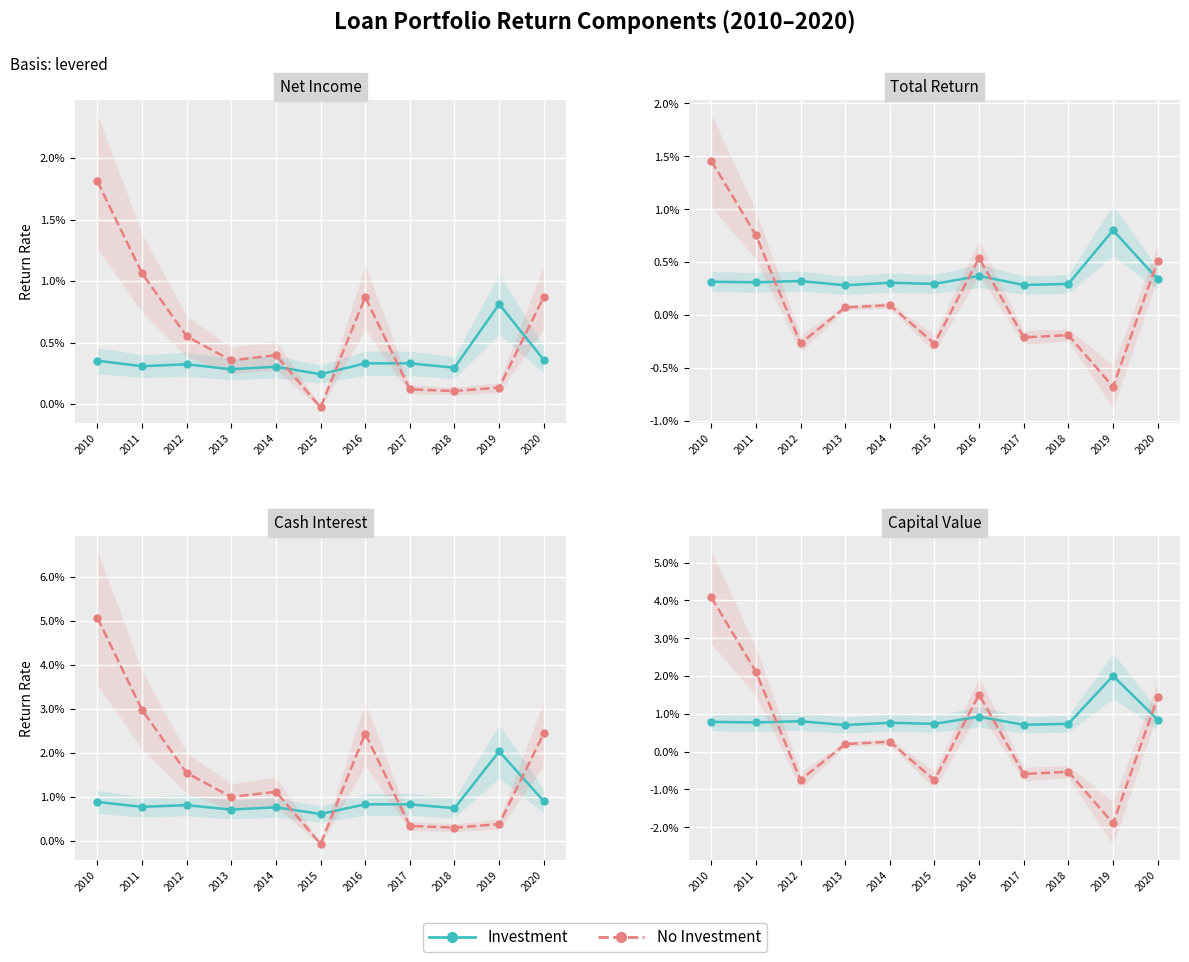

Count the number of data series in this chart.

2